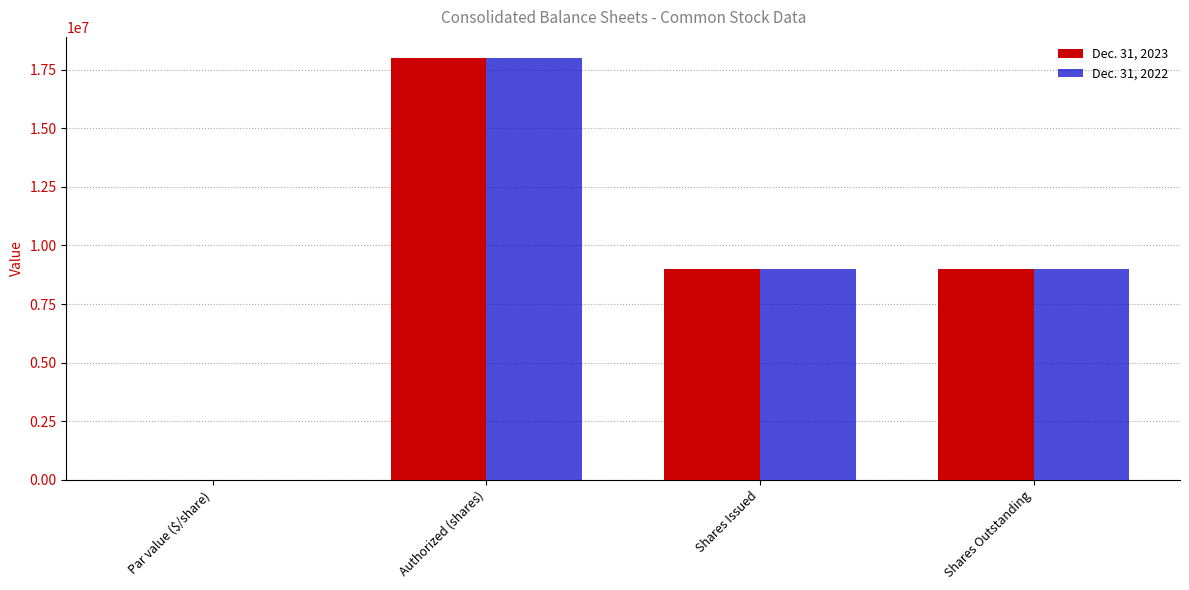

How many categories are shown in the chart?

4